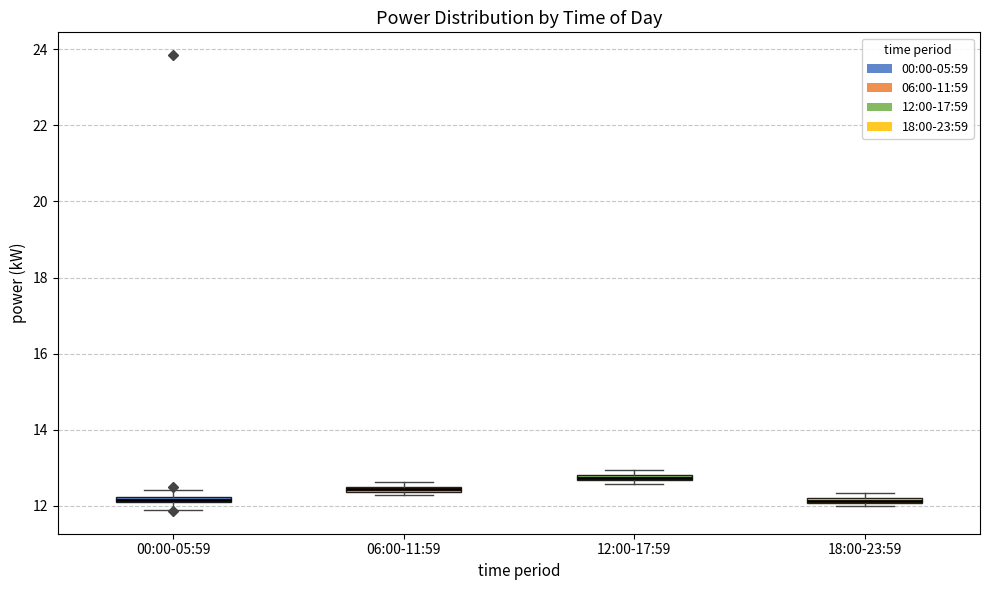

Where is the lower edge of the box for 06:00-11:59 on the y-axis? The values are not printed on the chart, so give them approximately, as read against the axis.

12.4